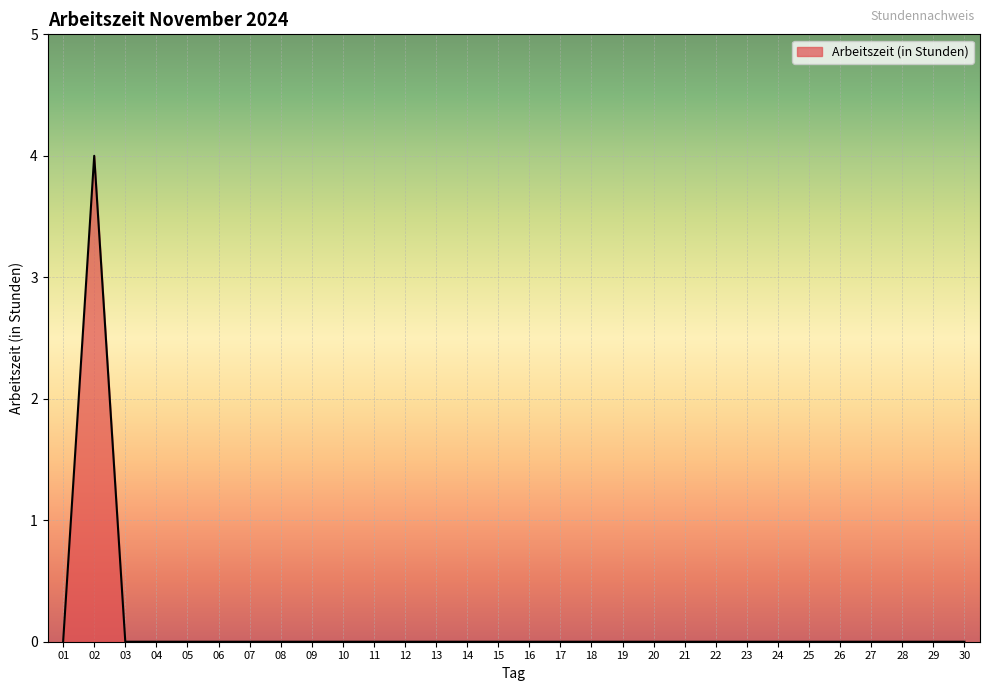

True or false: the data shows 0 at 08.

True